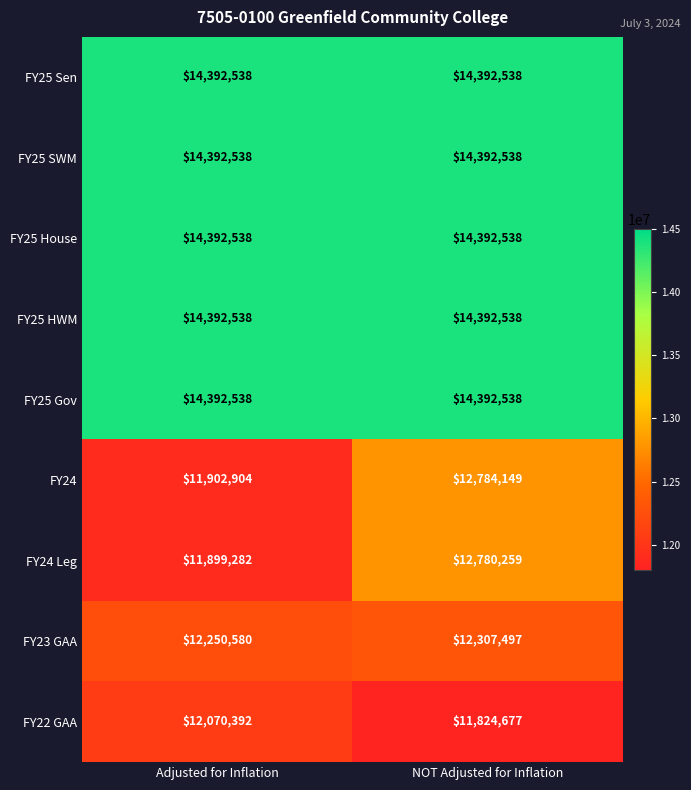

Count the number of data series in this chart.

9